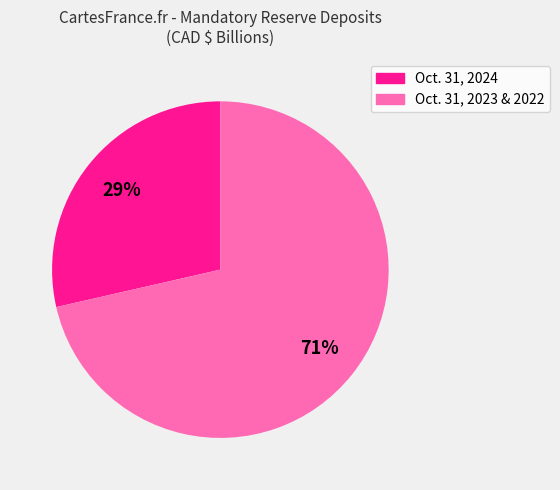

To the nearest percent, what is the average slice percentage?

50%